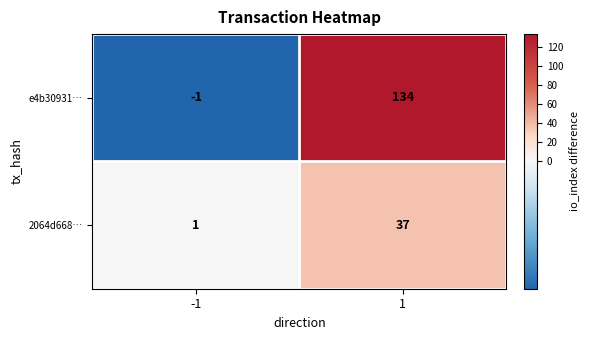

True or false: e4b30931… has a value of 134 at 1.

True